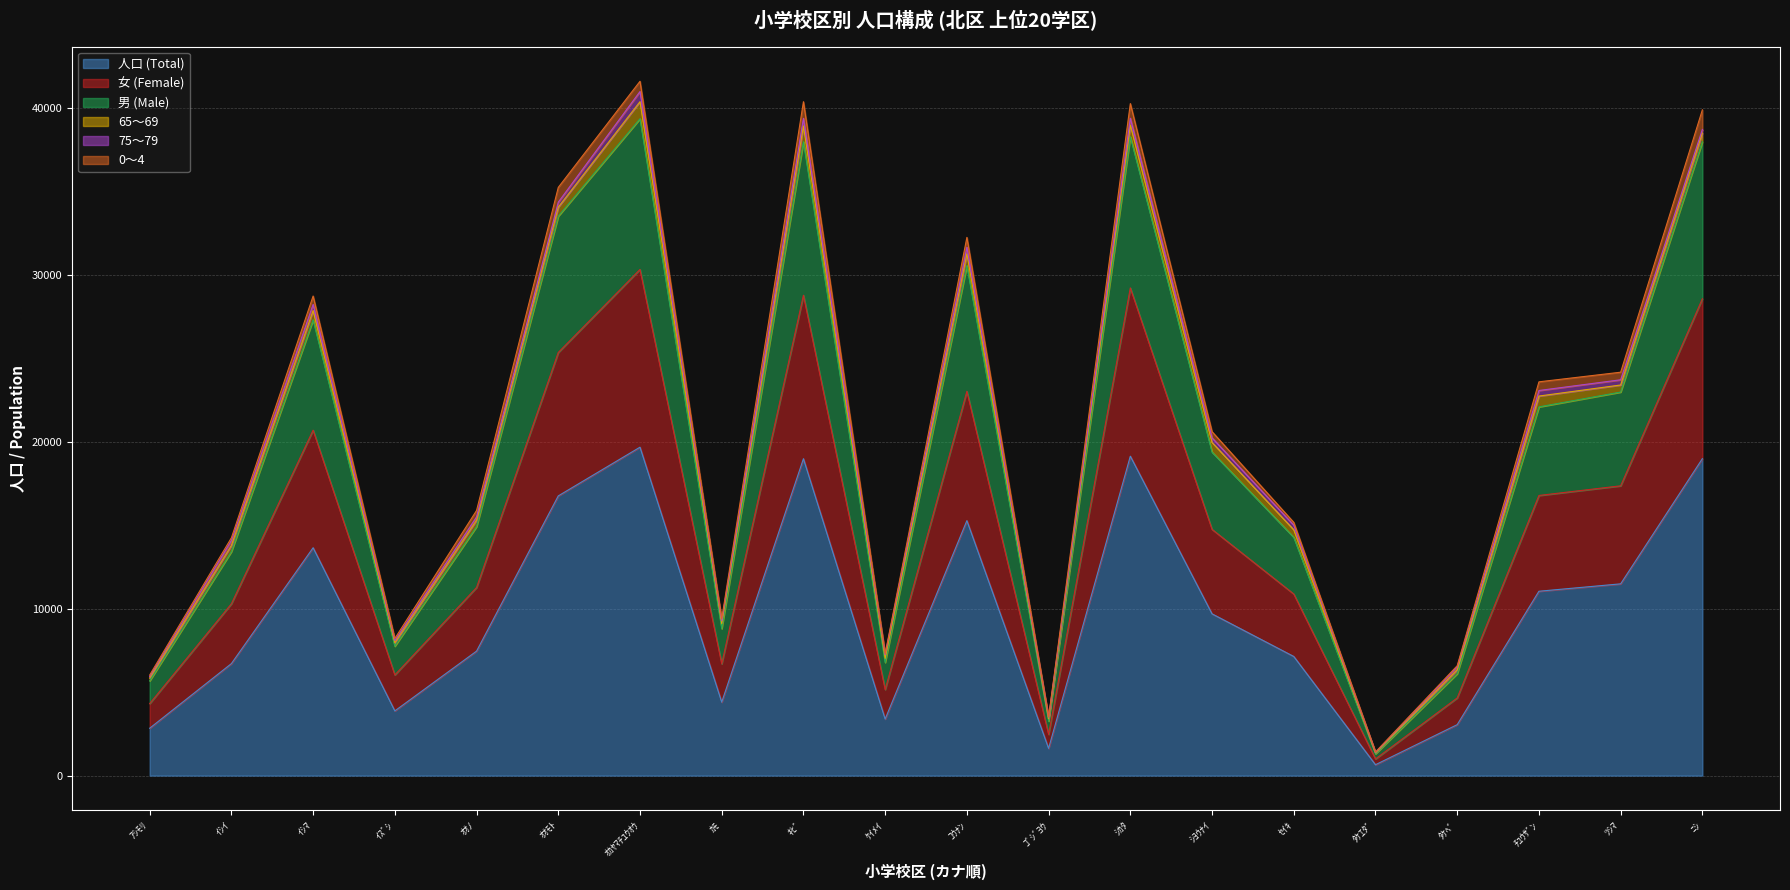

True or false: 人口 (Total) has more than 2 points higher than both neighbors.

True